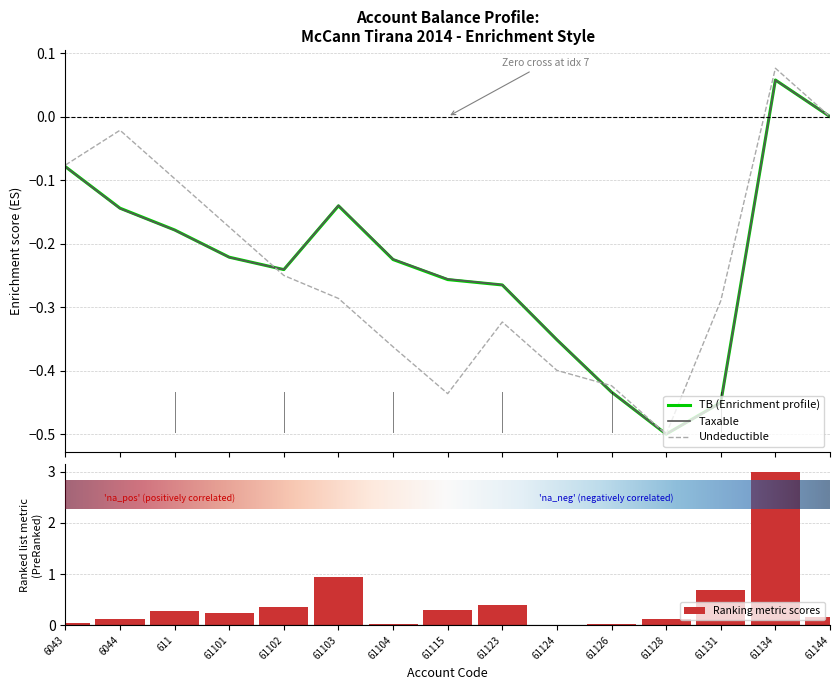

Where does the Undeductible series first go above 0?

61134